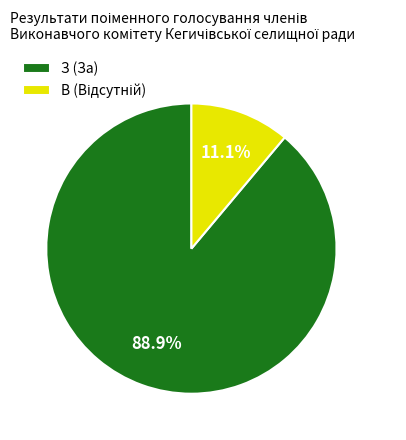

Which slice represents more than half of the pie?

З (За)